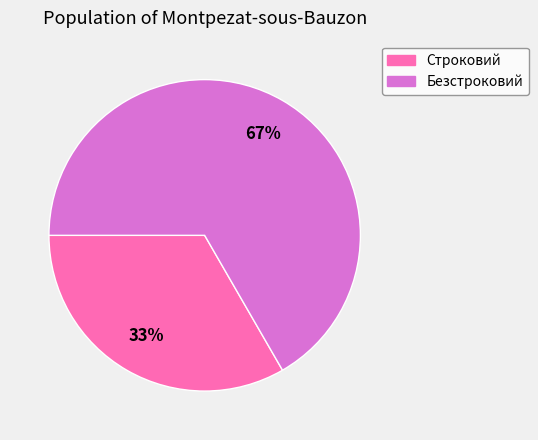

True or false: Строковий accounts for 44% of the total.

False